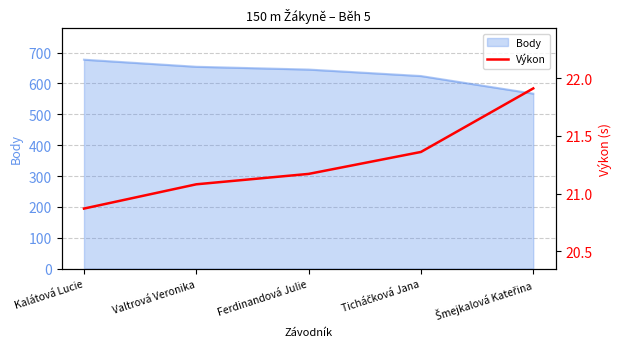

The chart shows a value of 21.2 at Ferdinandová Julie. True or false?

True